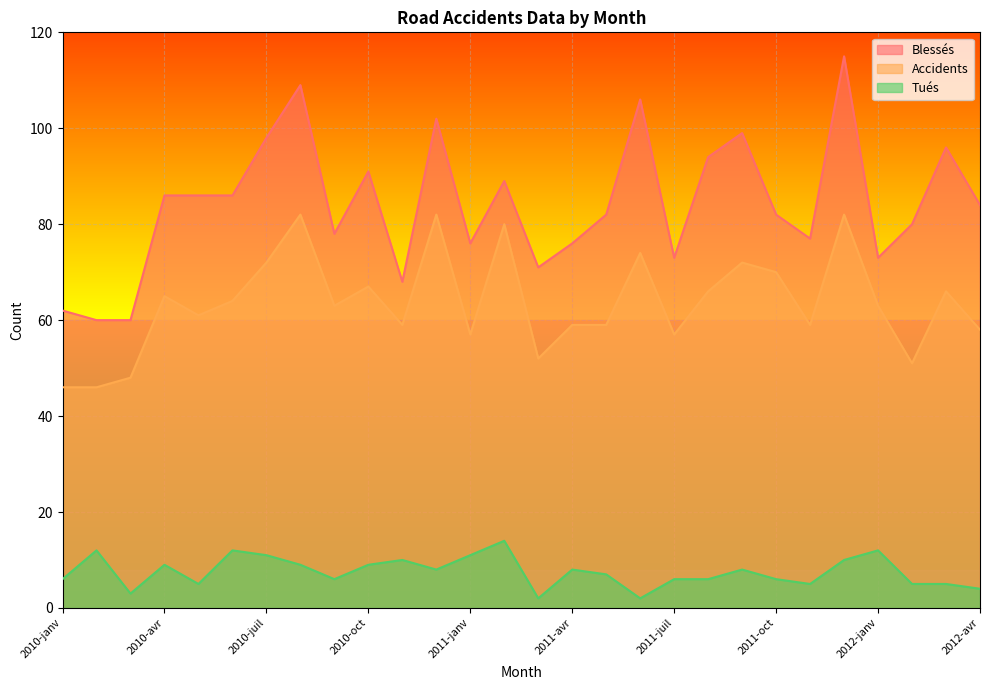

How many lines are shown in the chart?

3